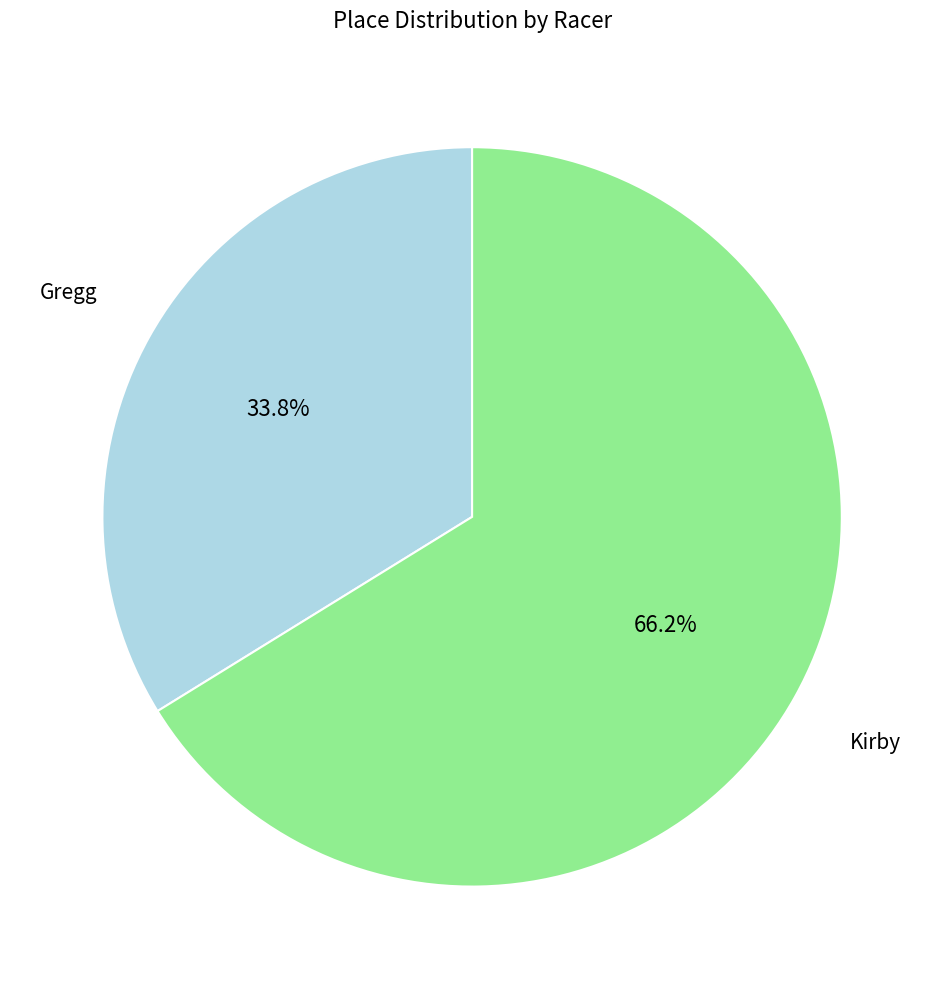

Is there any slice that represents more than half of the pie?

Yes